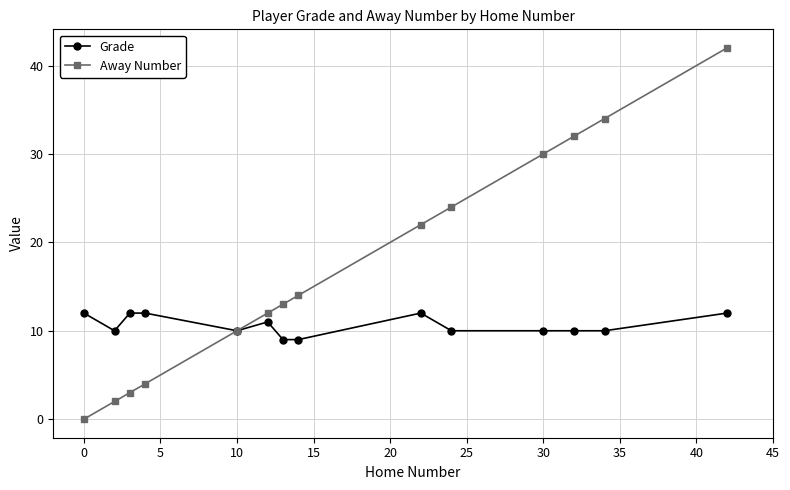

List the series in order of their peak value, highest first.

Away Number, Grade